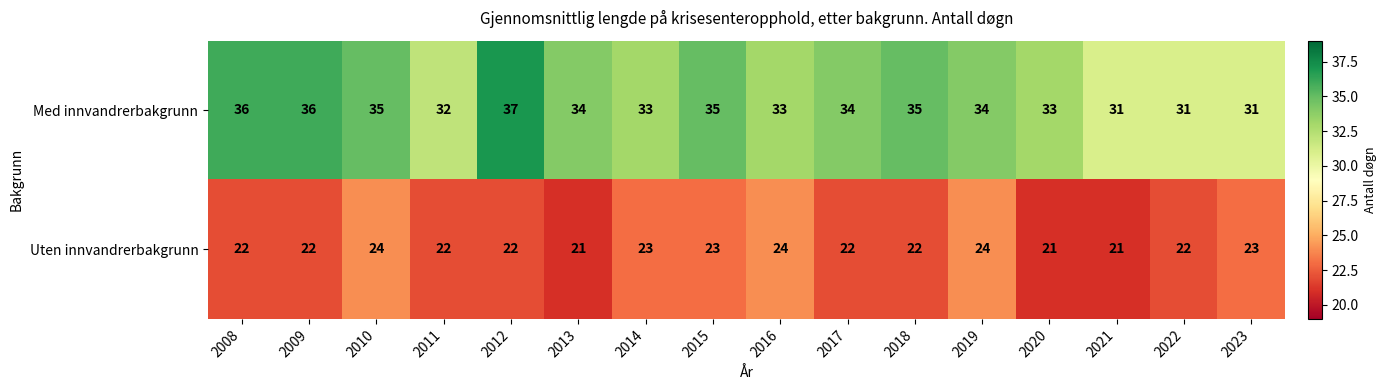

What is the difference between the highest and lowest values at 2013?

13